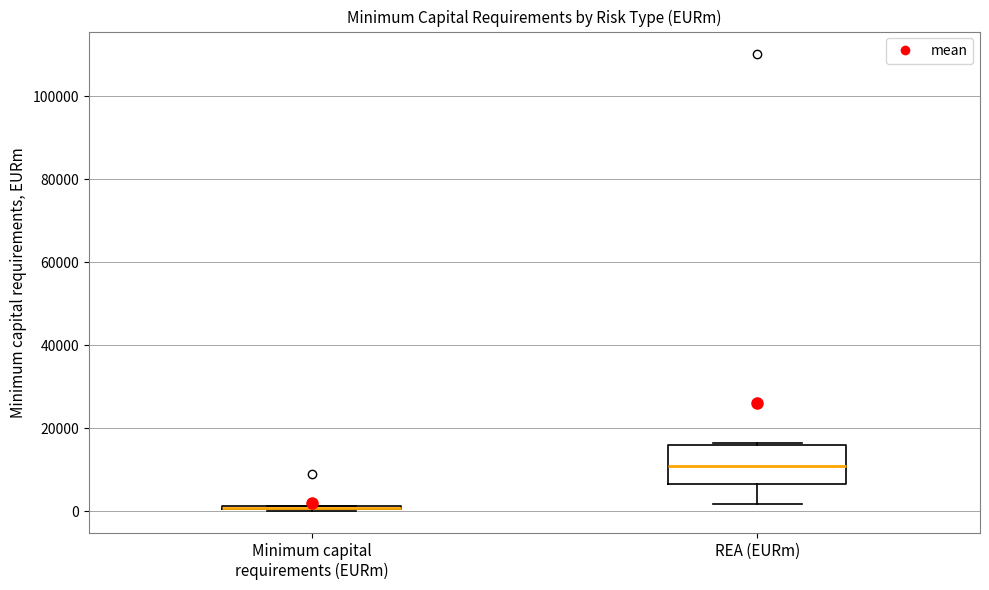

Which box is the tallest, from its lower edge to its upper edge?

REA (EURm)